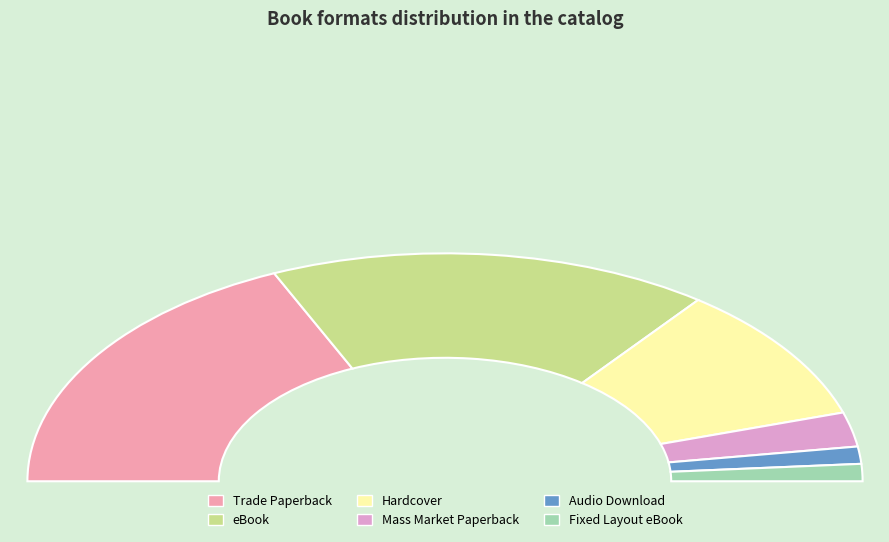

To the nearest percent, what is the average slice percentage?

17%